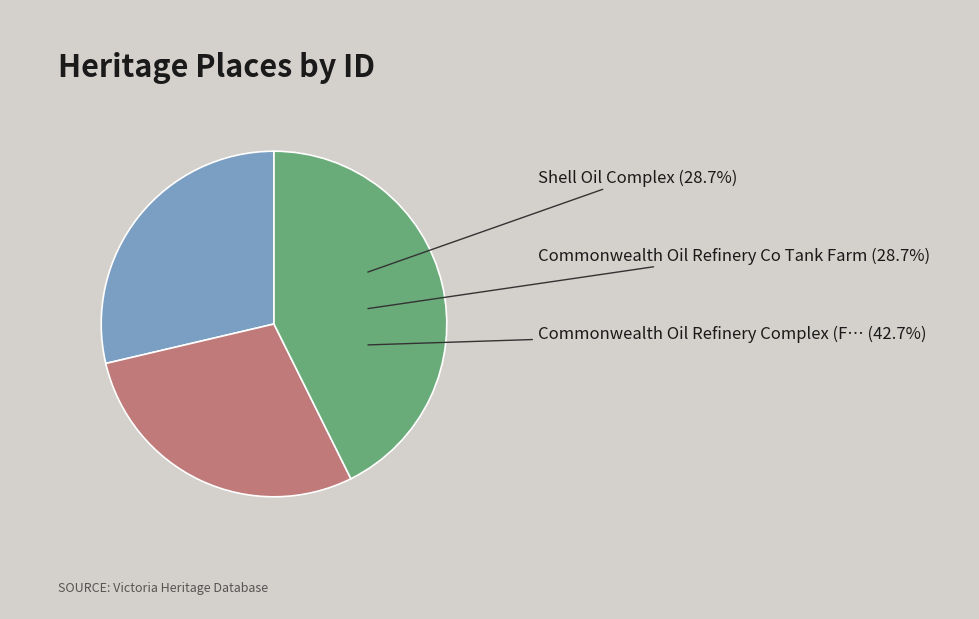

How many slices are in this pie chart?

3